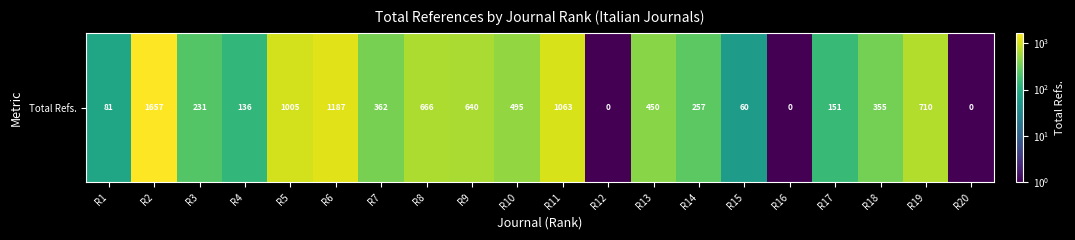

How many distinct data groups are displayed?

1